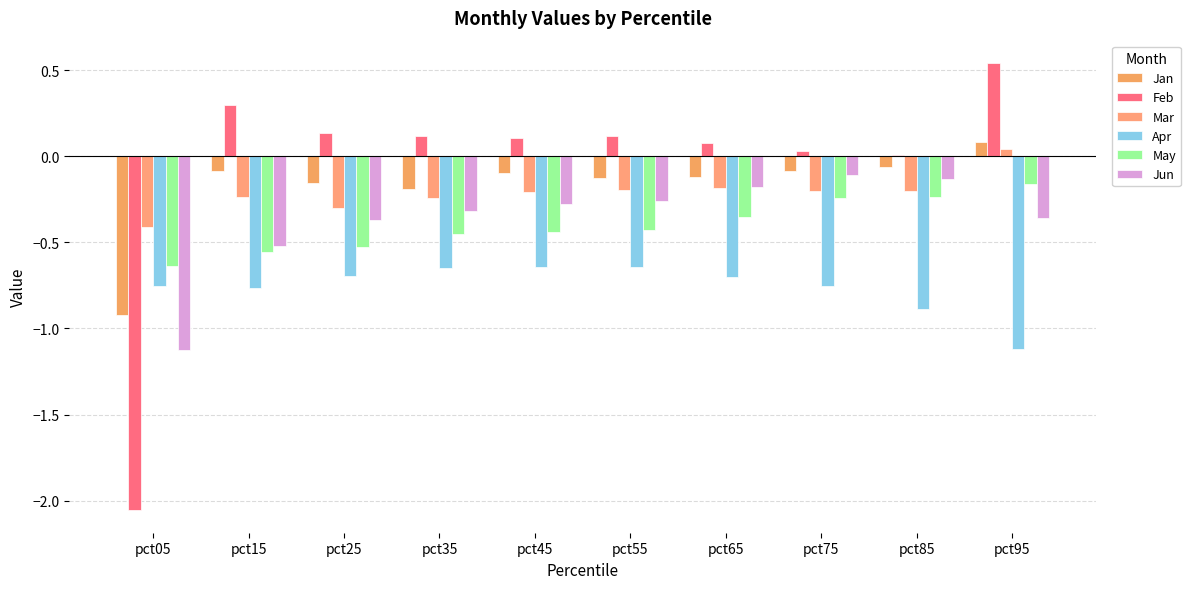

What is the value of the May bar at the 2nd from the left?

-0.6